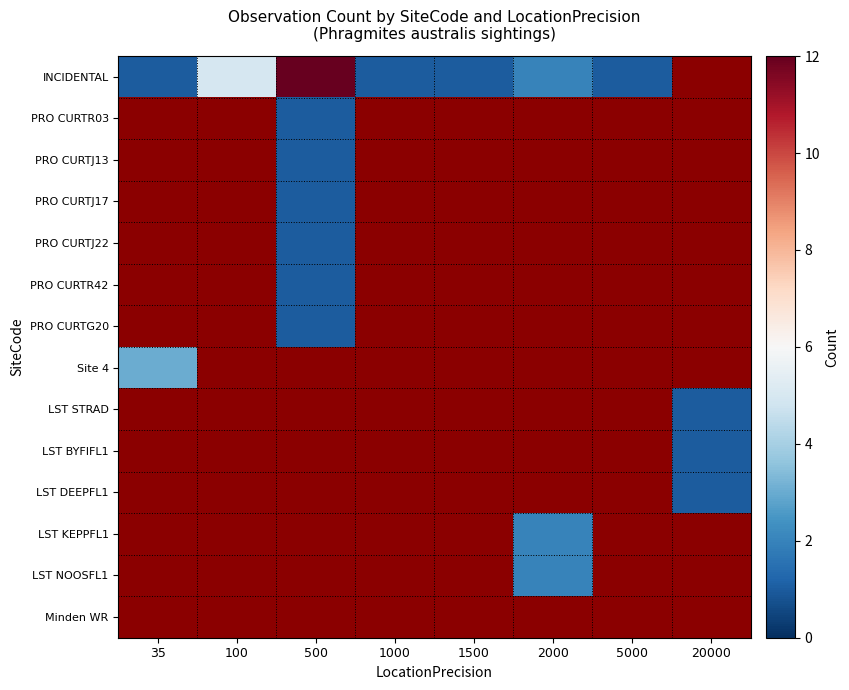

Rank the series by their average value, from highest to lowest.

INCIDENTAL, PRO CURTR03, PRO CURTJ13, PRO CURTJ17, PRO CURTJ22, PRO CURTR42, PRO CURTG20, Site 4, LST STRAD, LST BYFIFL1, LST DEEPFL1, LST KEPPFL1, LST NOOSFL1, Minden WR